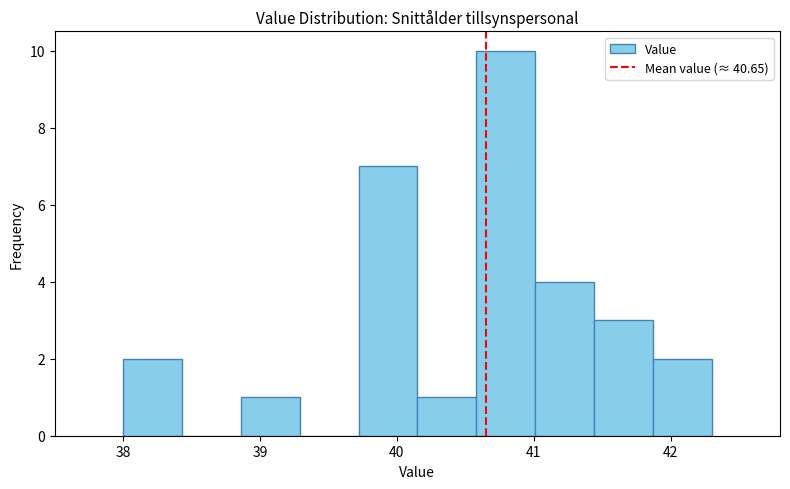

Reading left to right, transcribe this chart: for each bar, give the range it covers on the x-axis and its height. Neither the bar edges nor the heights are printed on the chart, so give them approximately, as read against the axes.

38.00 to 38.43: 2
38.43 to 38.86: 0
38.86 to 39.29: 1
39.29 to 39.72: 0
39.72 to 40.15: 7
40.15 to 40.58: 1
40.58 to 41.01: 10
41.01 to 41.44: 4
41.44 to 41.87: 3
41.87 to 42.30: 2